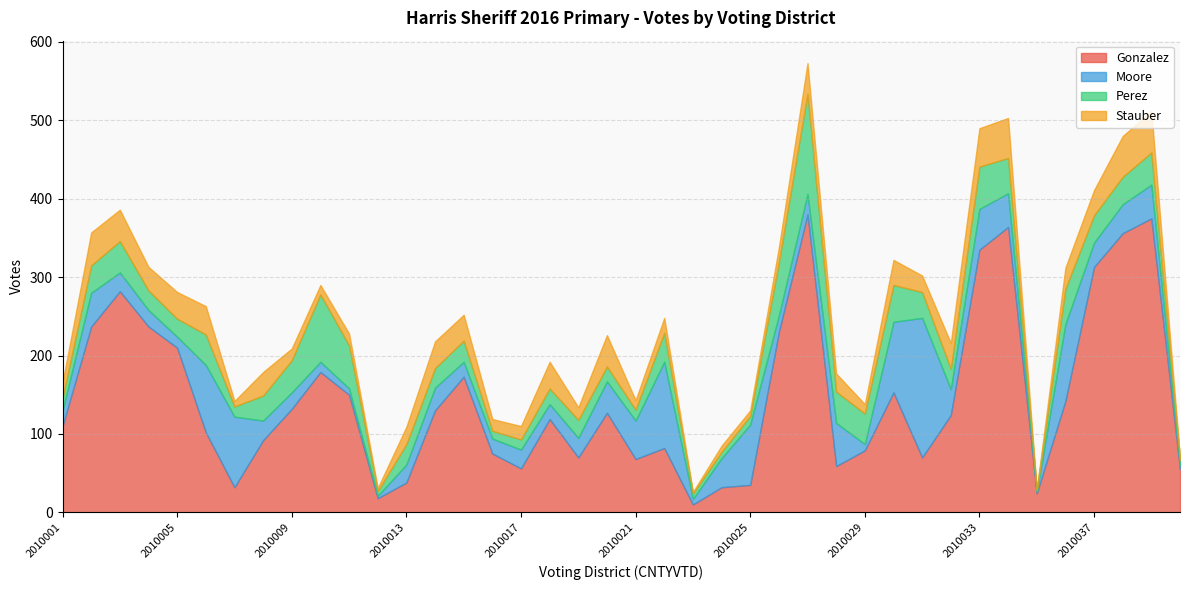

What is the spread (max minus min) of values at 2010005?

196